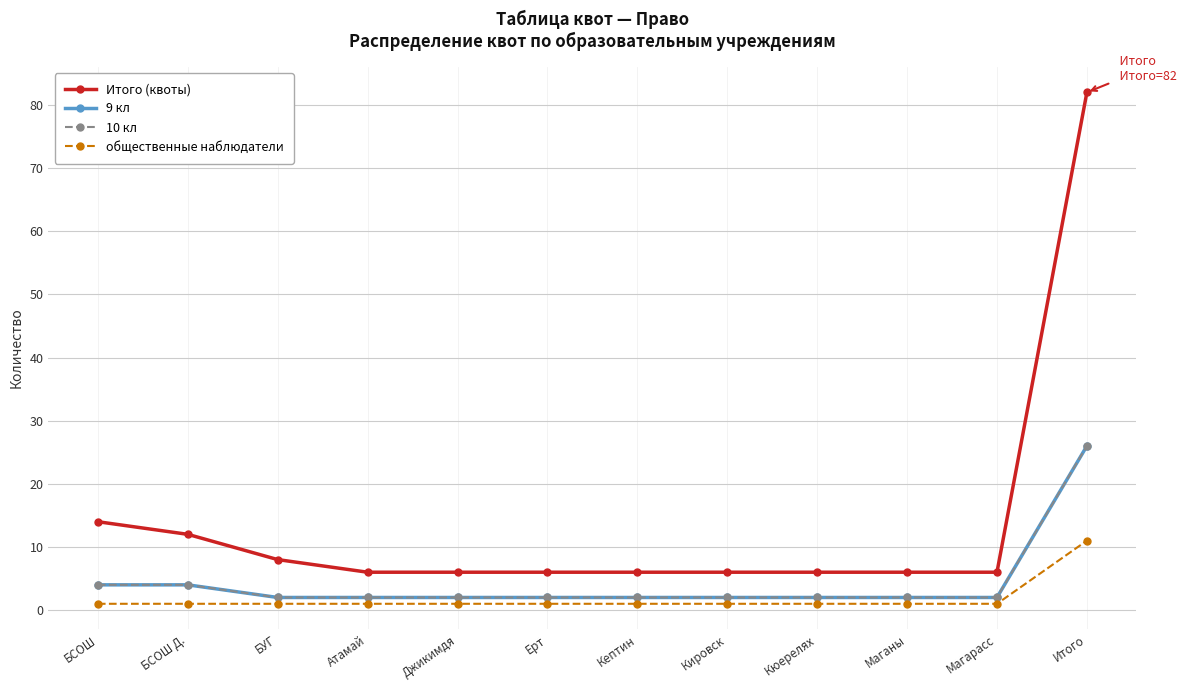

Reading left to right, extract all data points from this chart.

Итого (квоты): 14	12	8	6	6	6	6	6	6	6	6	82
9 кл: 4	4	2	2	2	2	2	2	2	2	2	26
10 кл: 4	4	2	2	2	2	2	2	2	2	2	26
общественные наблюдатели: 1	1	1	1	1	1	1	1	1	1	1	11